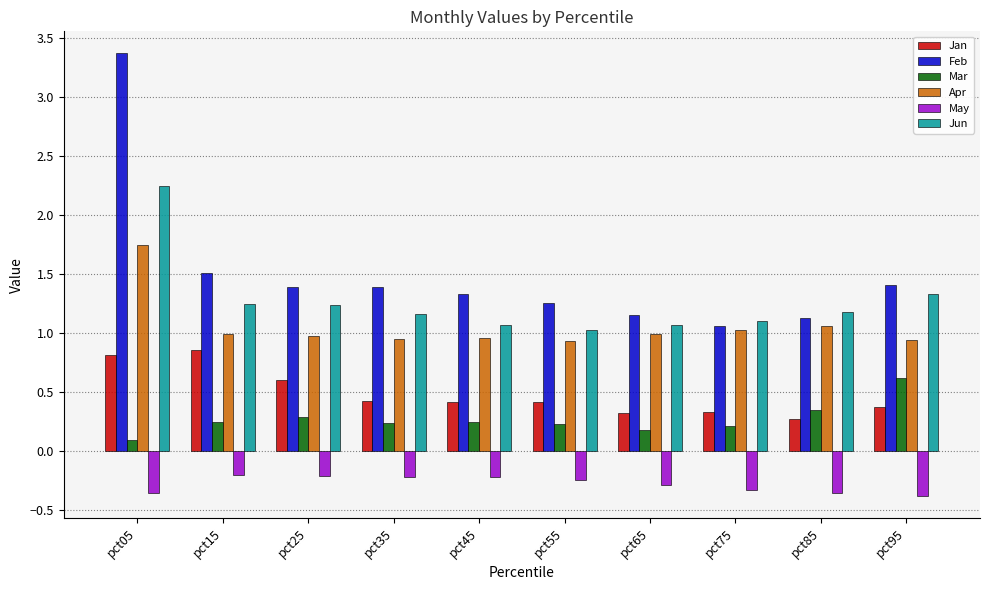

Which category has the highest value across all series?

pct05